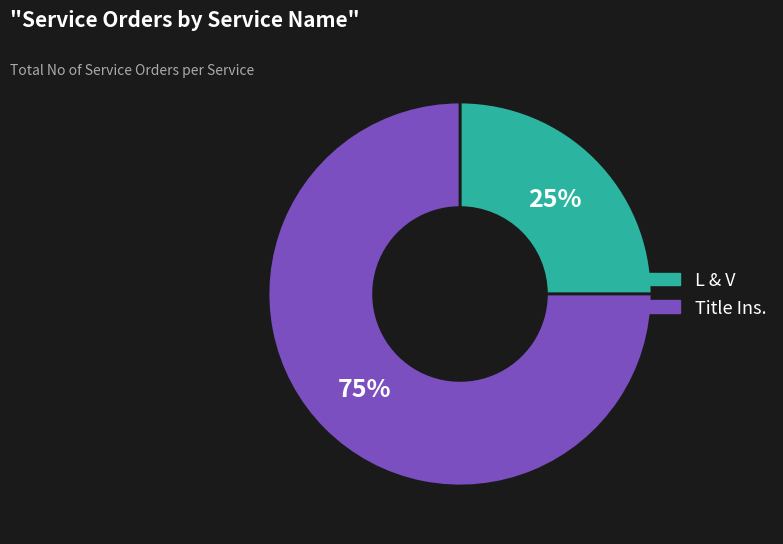

Is the sum of Title Ins. and L & V greater than half?

Yes